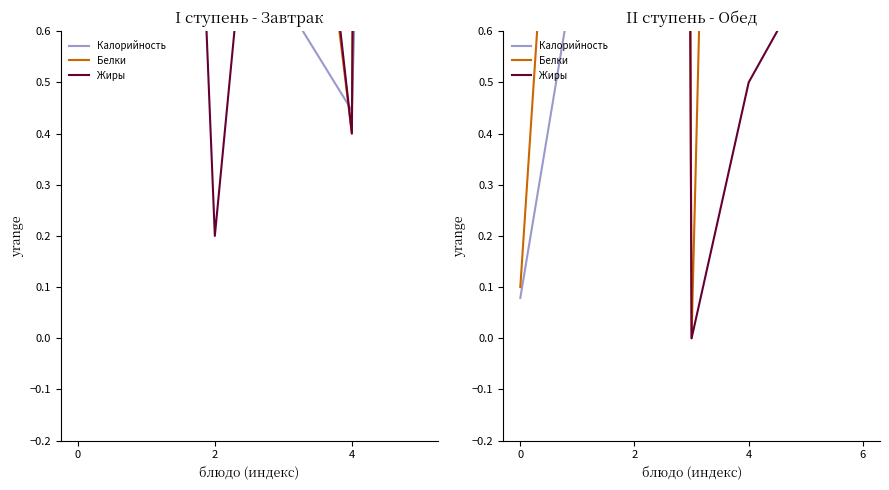

Which series changed the most between 2 and 6?

Белки